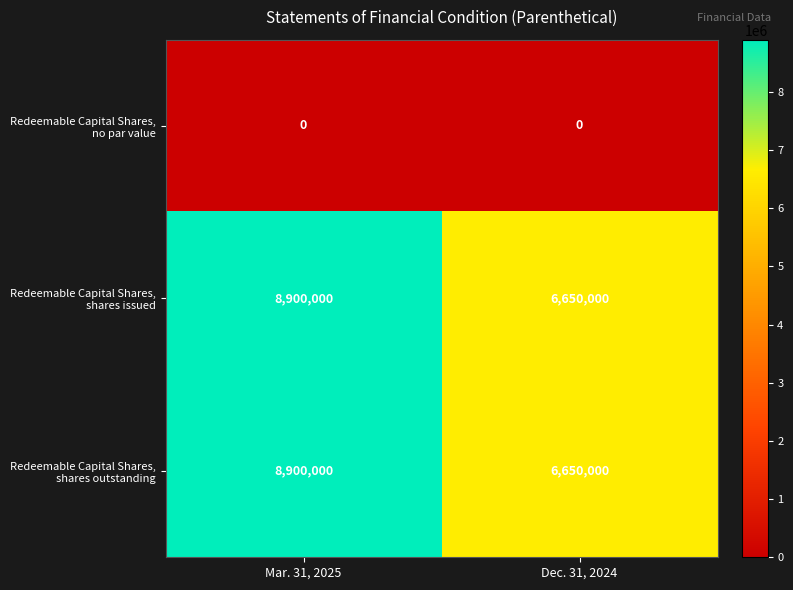

What is the total value across all series at Mar. 31, 2025?

17800000